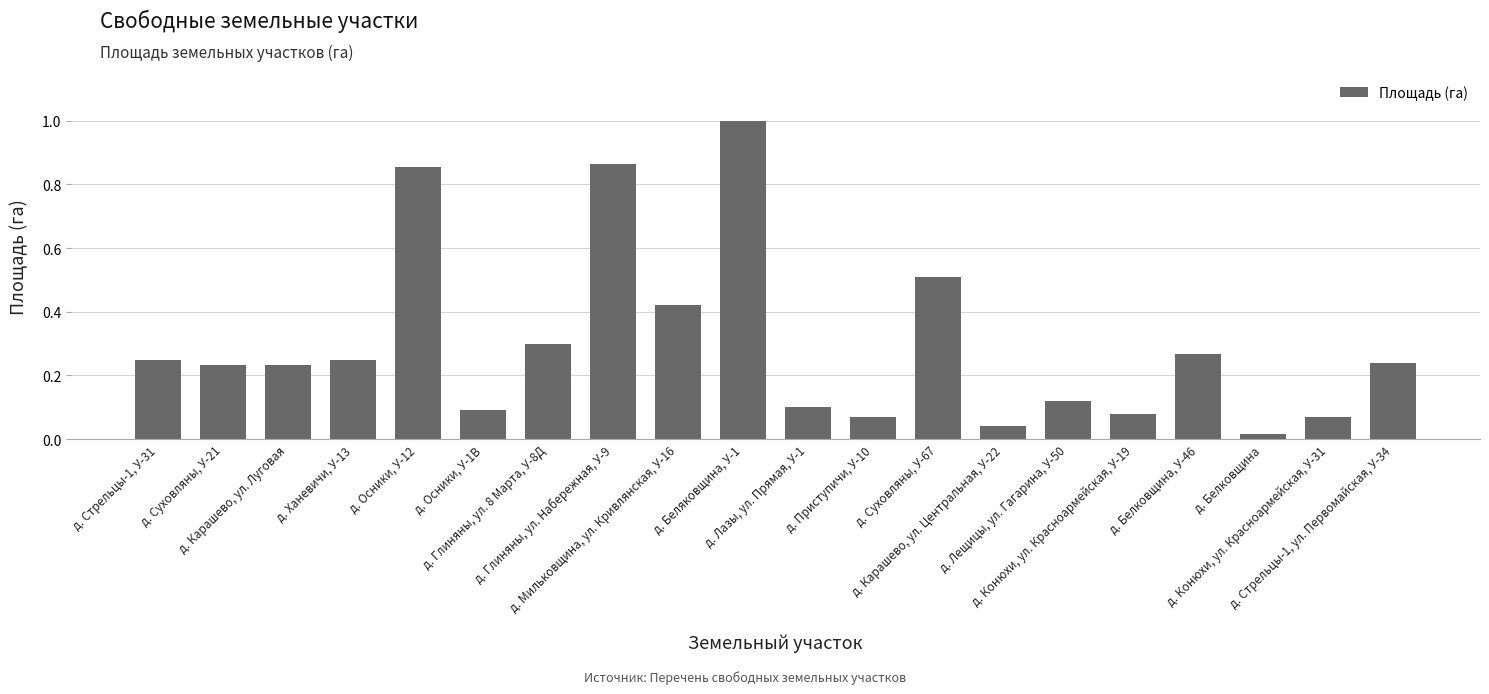

What is the maximum value shown in the chart?

1.0